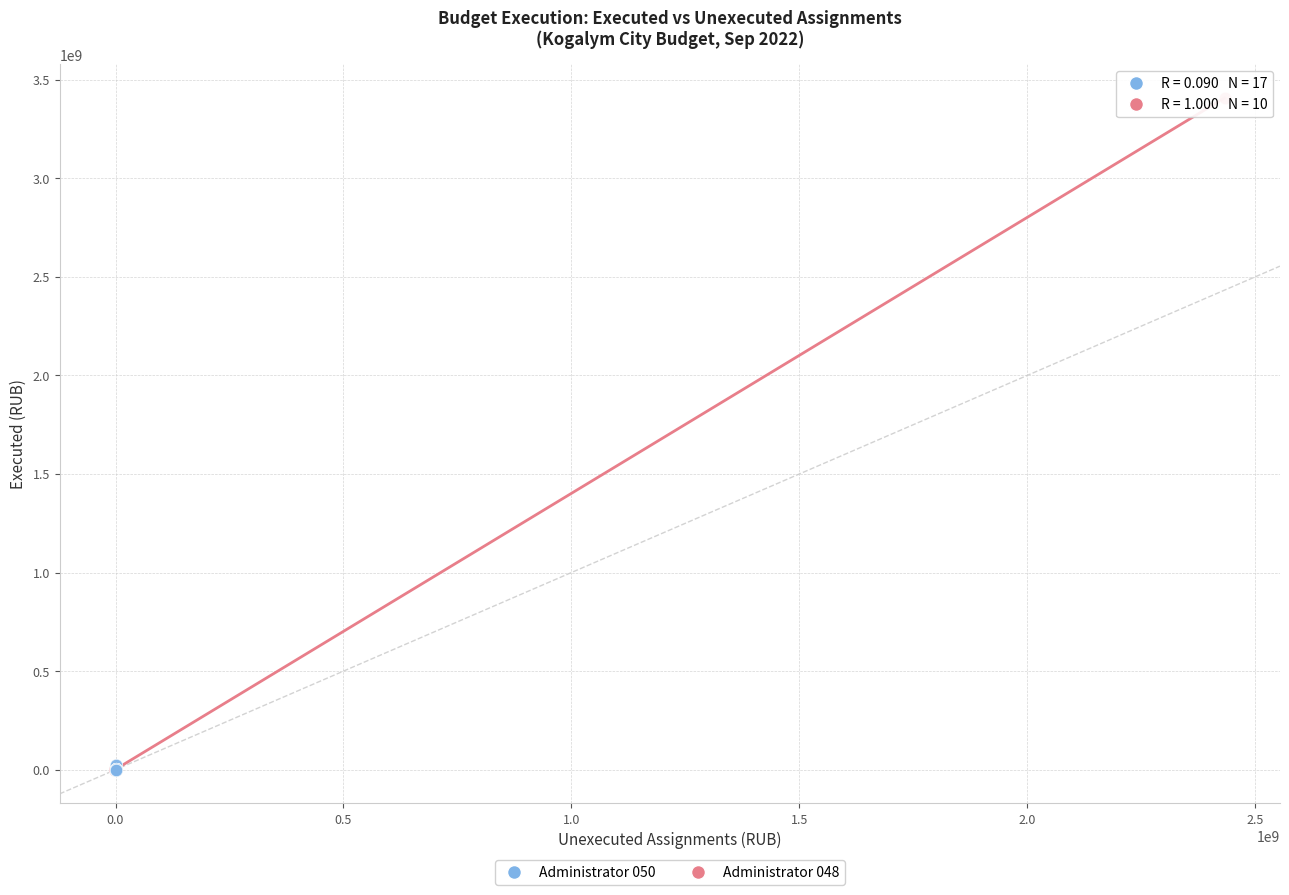

Which series has the largest Y range (max minus min)?

Administrator 048